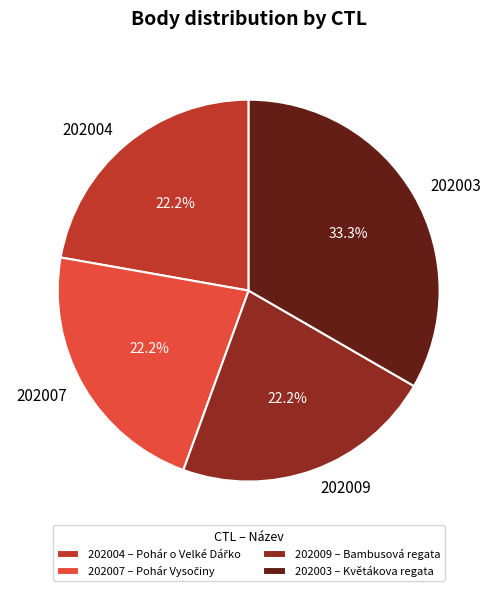

Is there any slice that represents more than half of the pie?

No